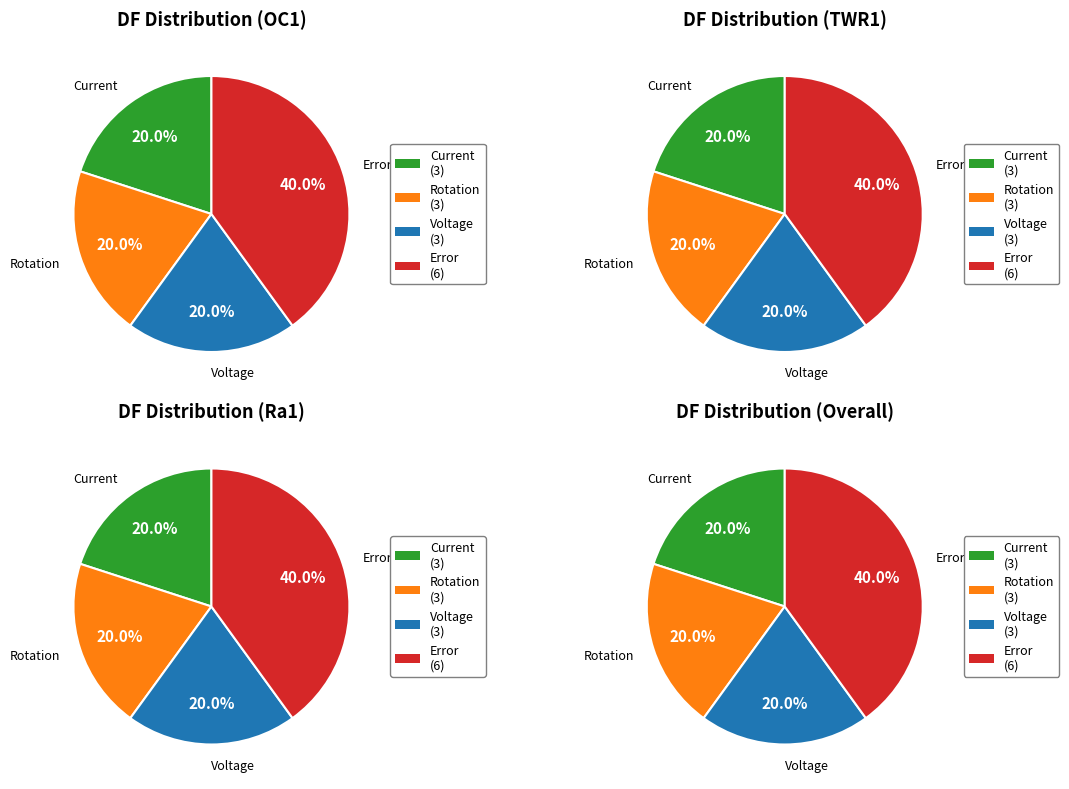

Which slice is the largest?

Error